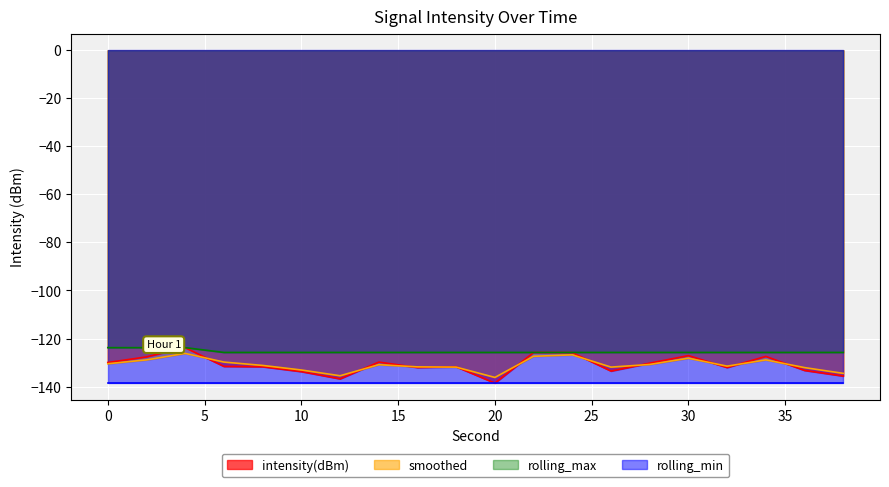

What is the maximum value for rolling_max?

-123.8